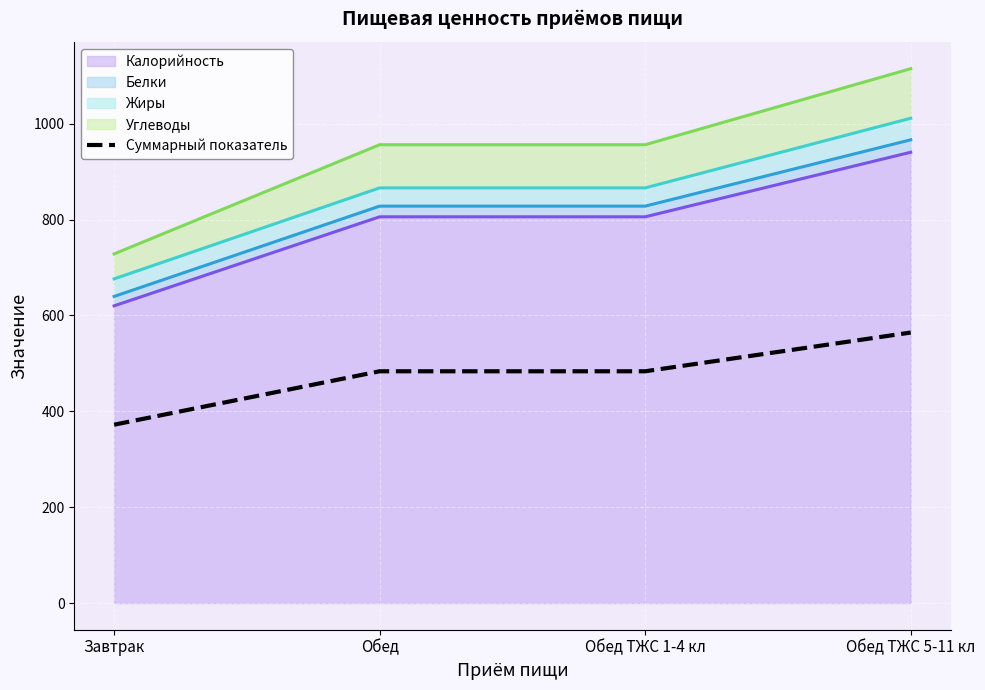

Rank the categories by value from highest to lowest.

Обед ТЖС 5-11 кл, Обед, Обед ТЖС 1-4 кл, Завтрак